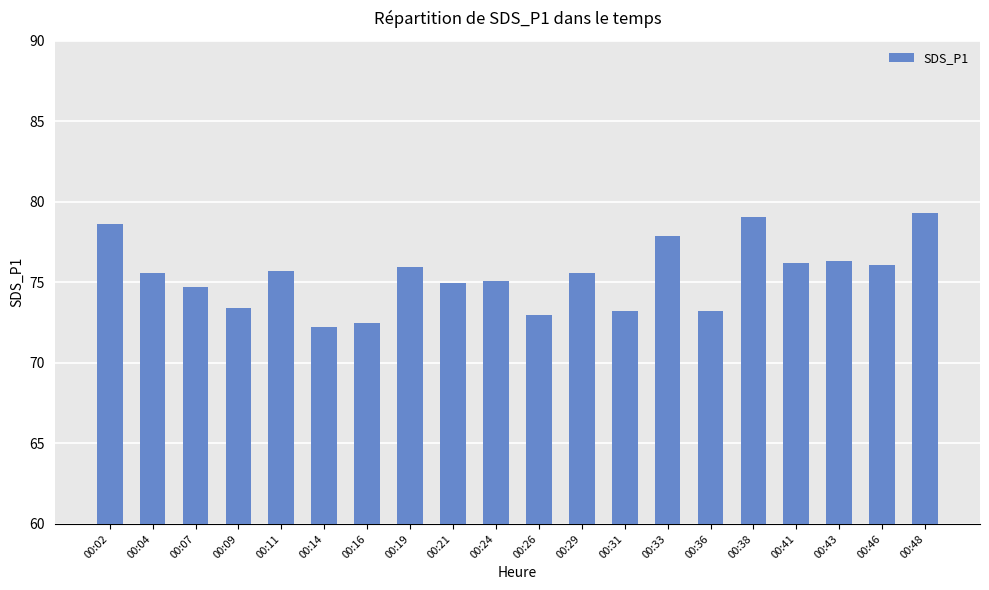

Which has a higher value, 00:21 or 00:26?

00:21